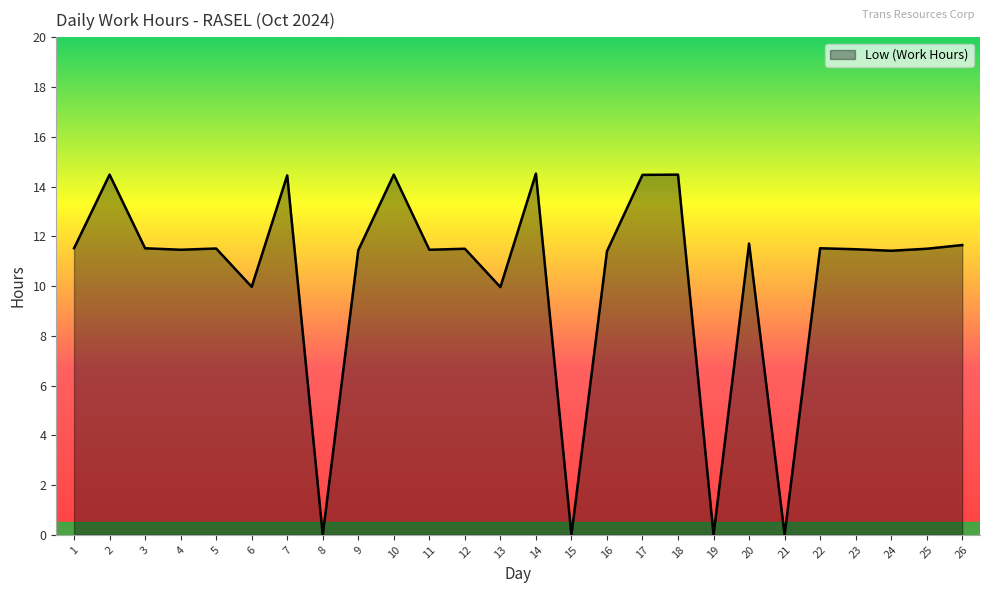

Is it true that the value at 3 is 11.5?

True